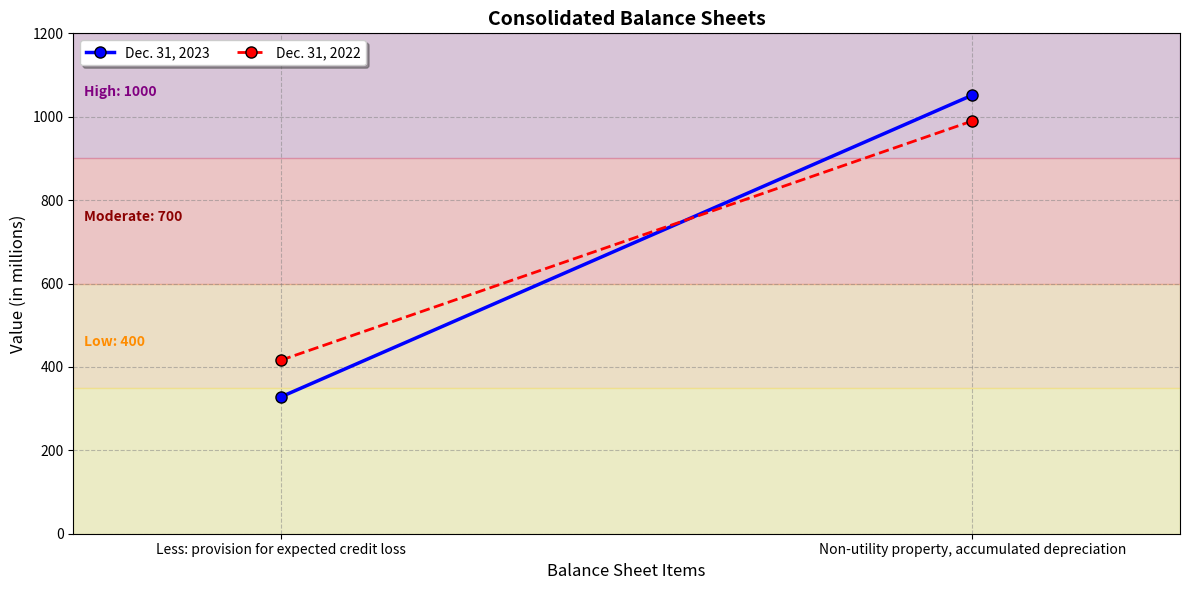

What is the difference between the maximum and minimum values in the Dec. 31, 2022 series?

574